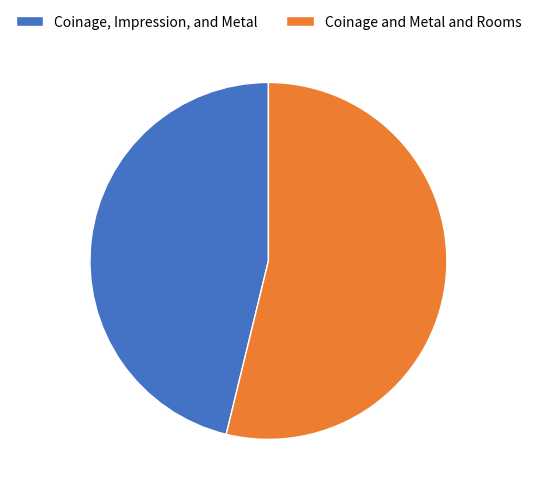

Does Coinage, Impression, and Metal account for over 50% of the chart?

No